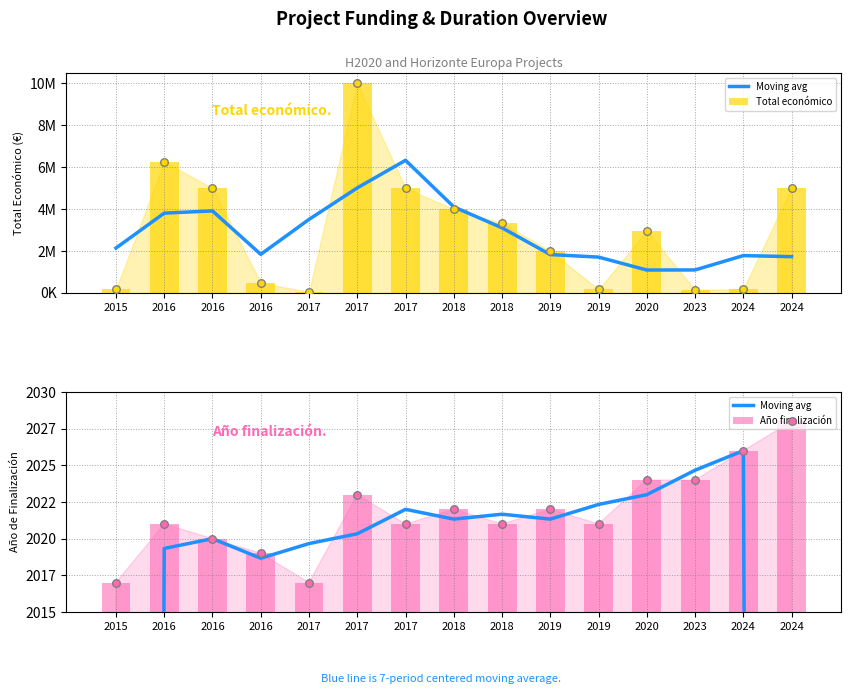

Which series contains the lowest Y value?

Moving avg